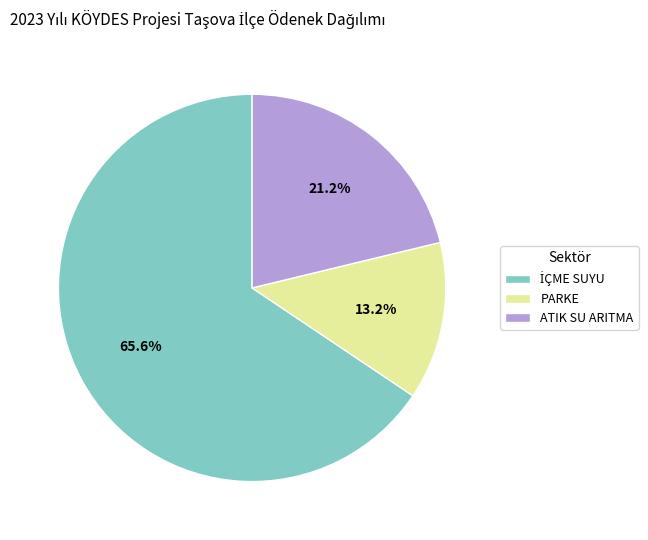

Combined, what portion of the pie is ATIK SU ARITMA and PARKE?

34.4%